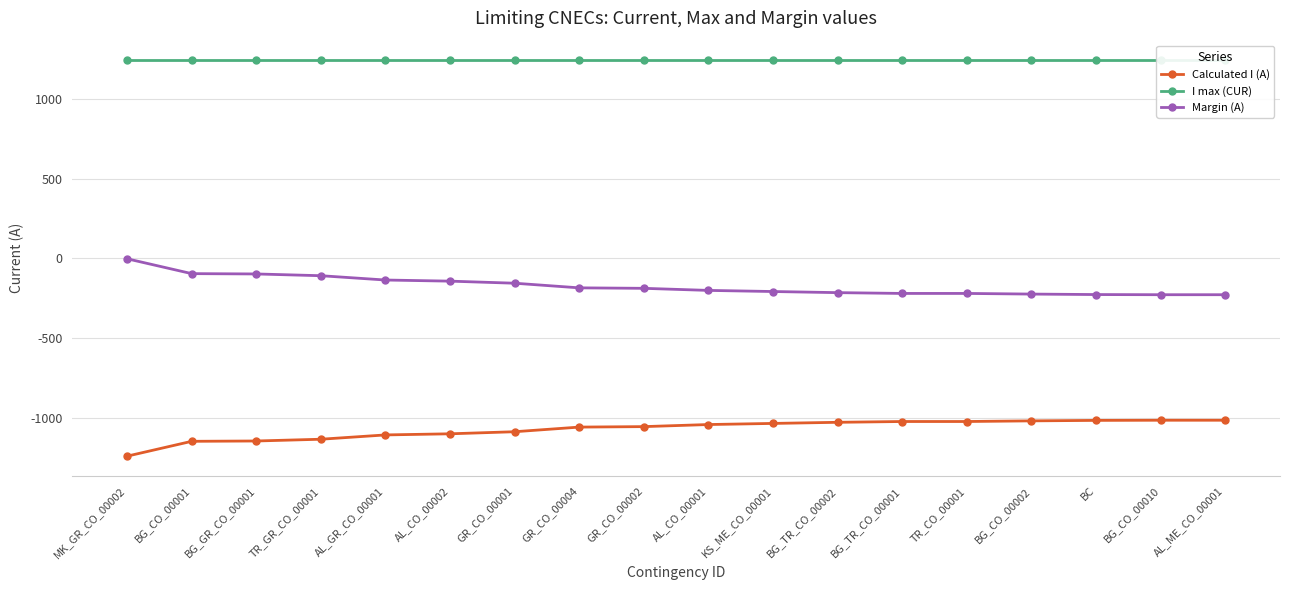

Is it true that Calculated I (A) equals -1105 at AL_GR_CO_00001?

True